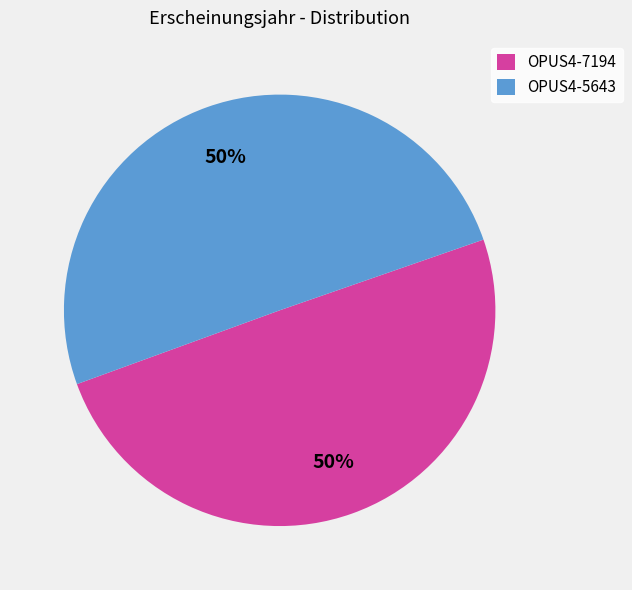

What is the ratio of the value at OPUS4-7194 to the value at OPUS4-5643?

1.0